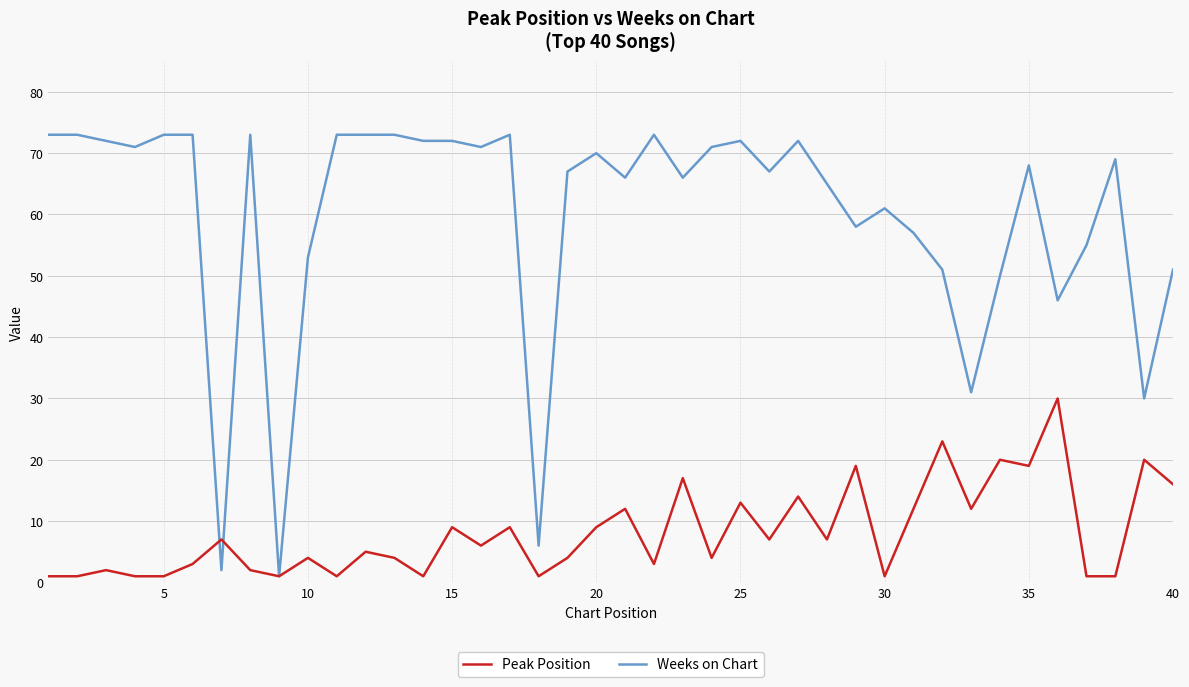

How many lines are shown in the chart?

2